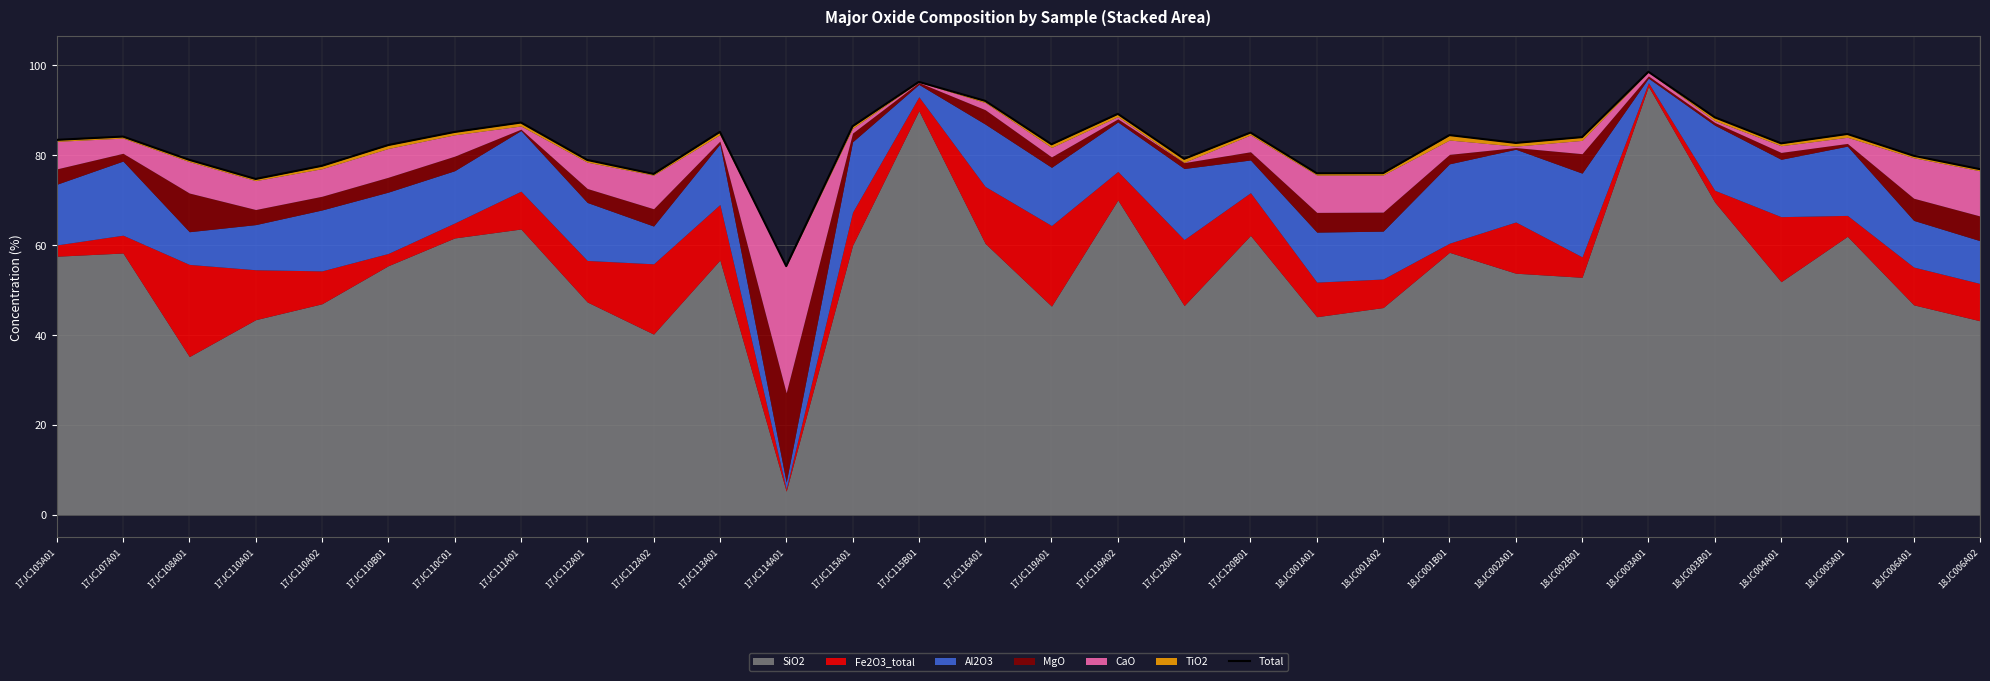

How many lines are shown in the chart?

1